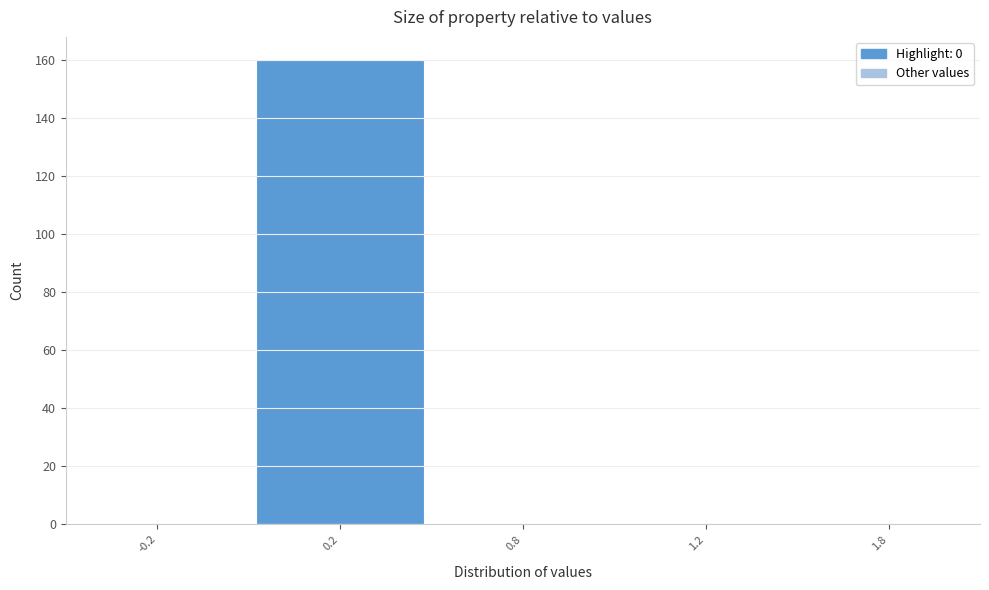

Reading left to right, extract all data points from this chart.

-0.2=0	0.2=160	0.8=0	1.2=0	1.8=0